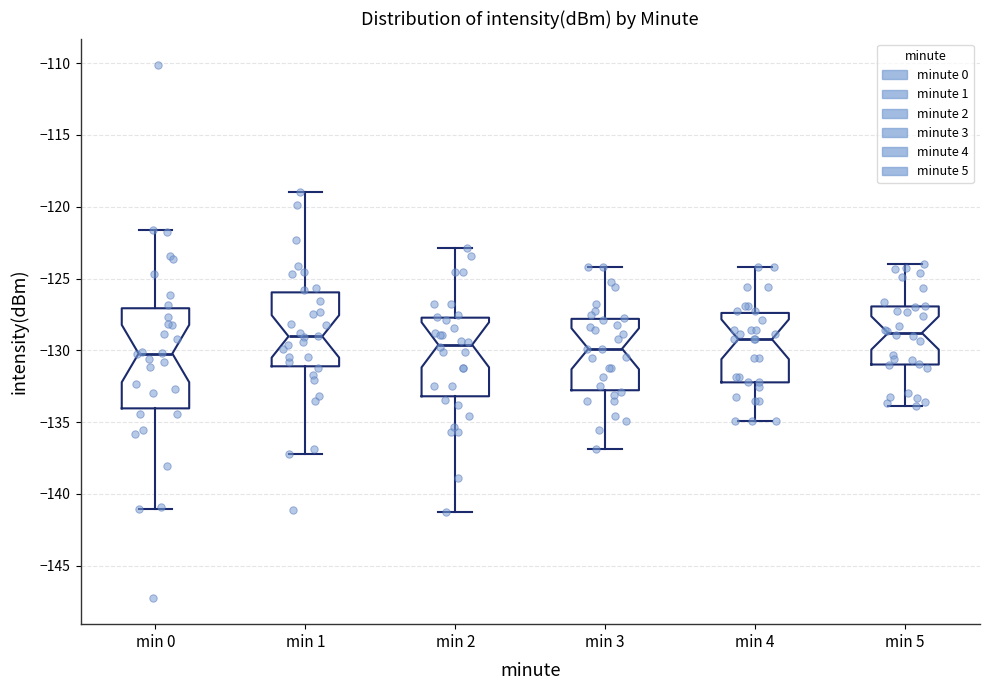

Reading left to right, transcribe this box plot: for each box, give where its median line is, the range the box spans, and where its two whiskers end, as read against the y-axis. The values are not printed on the chart, so give them approximately, as read against the axis.

min 0: median -130.0, box -134.0 to -127.0, whiskers -141.0 to -121.5
min 1: median -129.0, box -131.0 to -126.0, whiskers -137.0 to -119.0
min 2: median -129.5, box -133.0 to -127.5, whiskers -141.0 to -123.0
min 3: median -130.0, box -133.0 to -128.0, whiskers -137.0 to -124.0
min 4: median -129.0, box -132.0 to -127.5, whiskers -135.0 to -124.0
min 5: median -129.0, box -131.0 to -127.0, whiskers -134.0 to -124.0